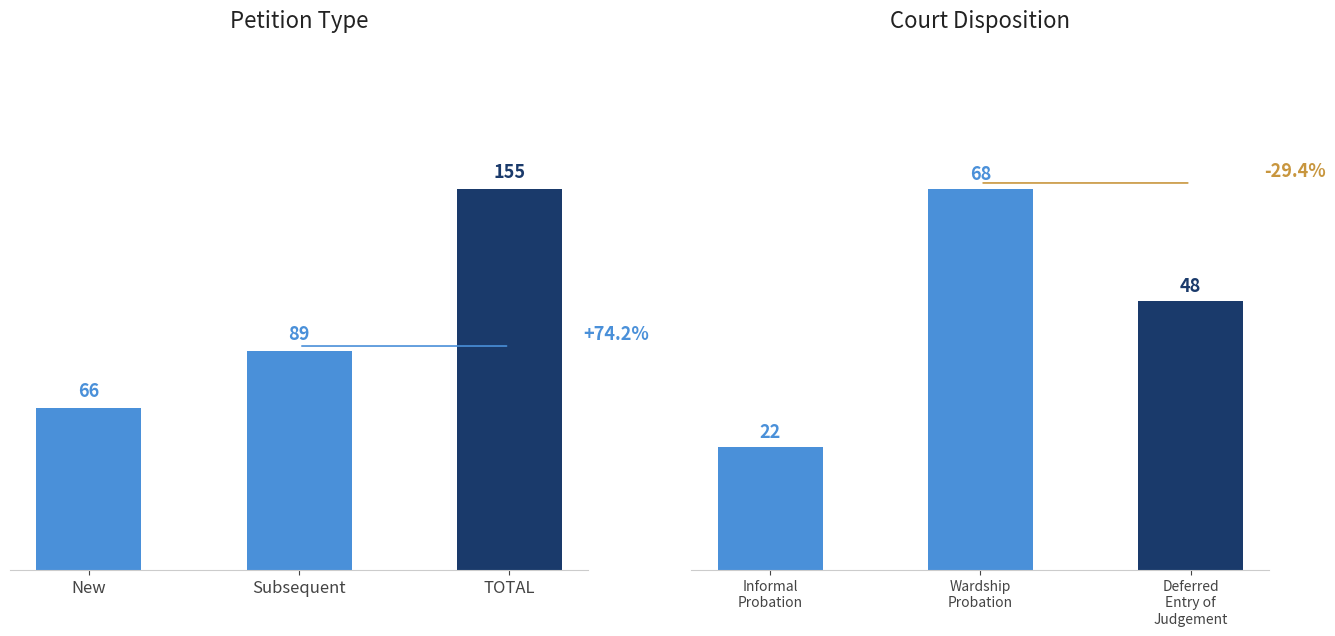

What is the value of the Court Disposition bar at the 1st from the left?

22